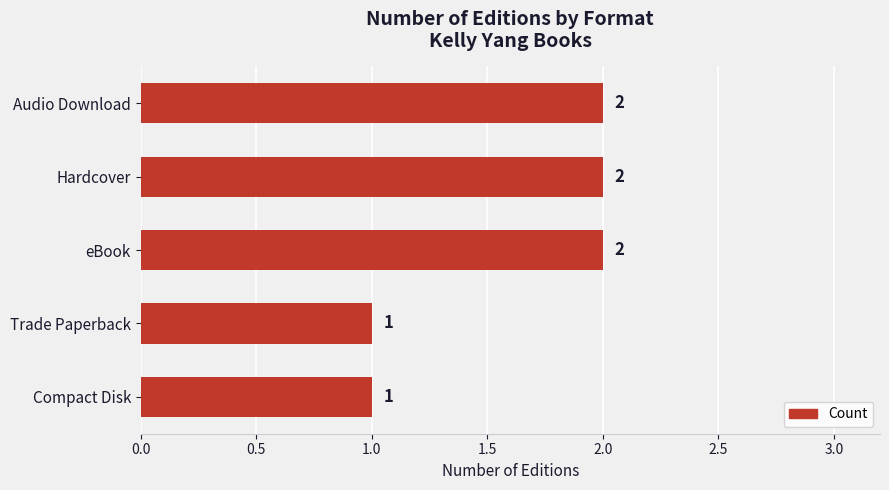

How many values are below 2?

2